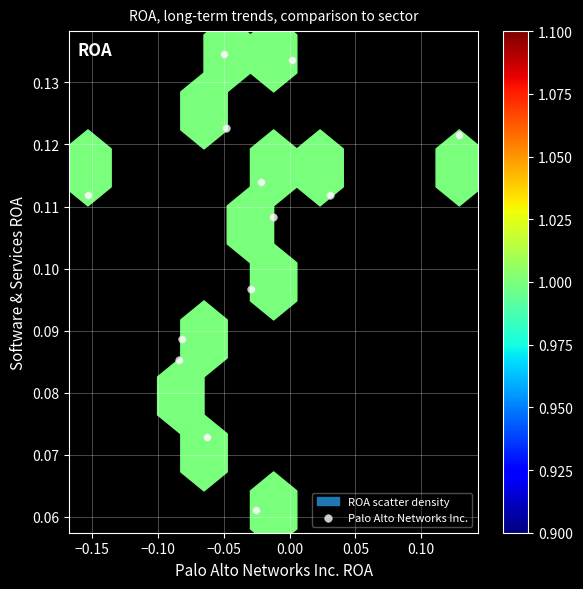

What is the range of X values (max minus min)?

0.3